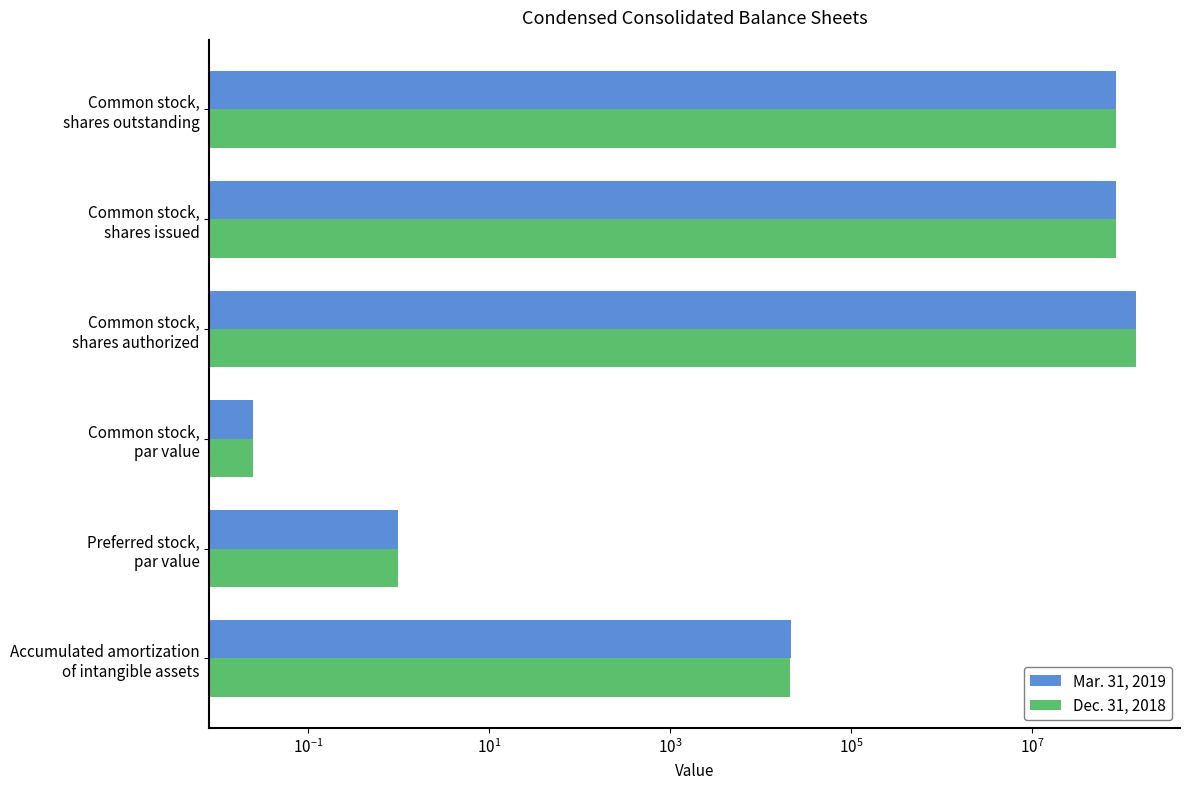

Which series has the largest range (max minus min)?

Mar. 31, 2019